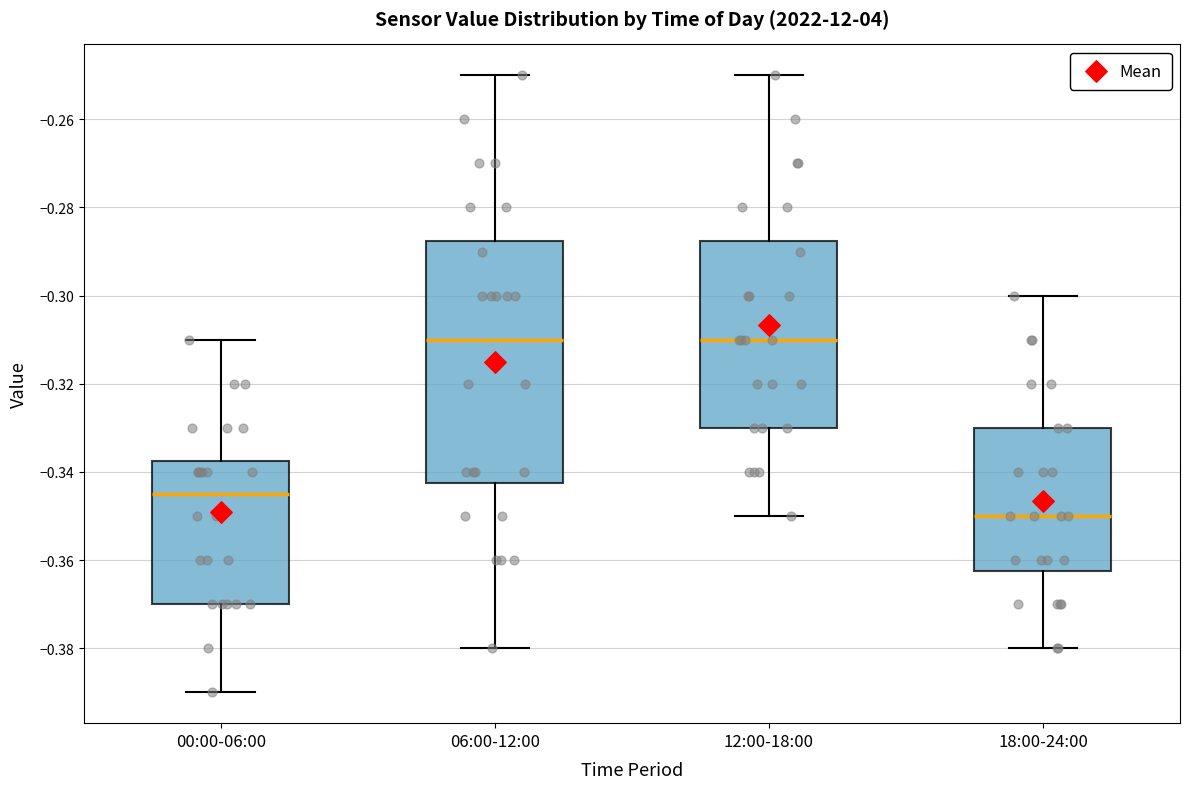

Reading left to right, read every box against the y-axis: the position of its median line, the range the box covers, and the ends of its whiskers. The values are not printed on the chart, so give them approximately, as read against the axis.

00:00-06:00: median -0.344, box -0.370 to -0.338, whiskers -0.390 to -0.310
06:00-12:00: median -0.310, box -0.342 to -0.288, whiskers -0.380 to -0.250
12:00-18:00: median -0.310, box -0.330 to -0.288, whiskers -0.350 to -0.250
18:00-24:00: median -0.350, box -0.362 to -0.330, whiskers -0.380 to -0.300